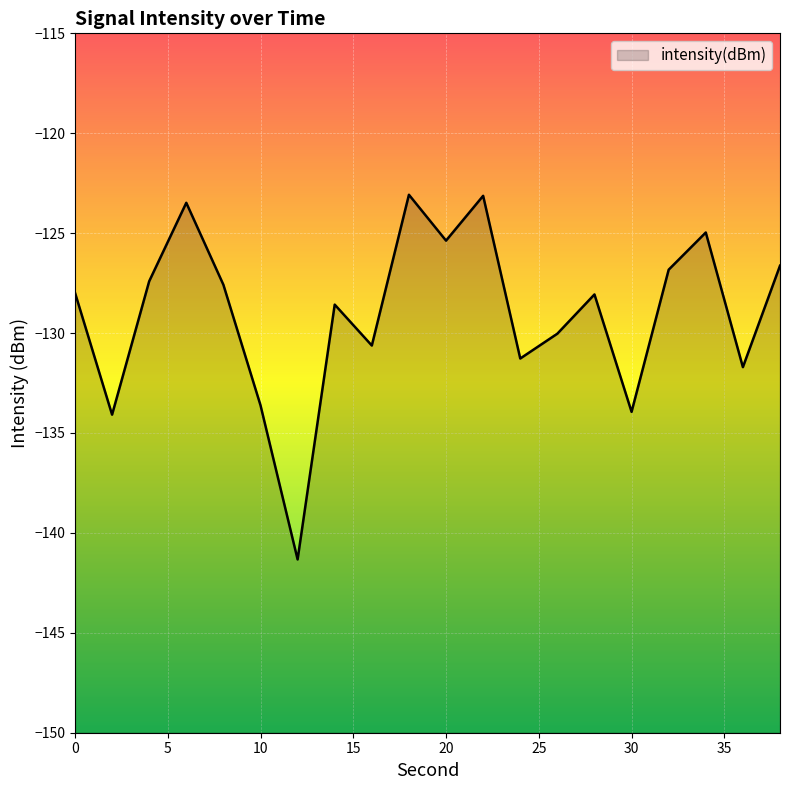

Which label corresponds to the largest value in the chart?

18